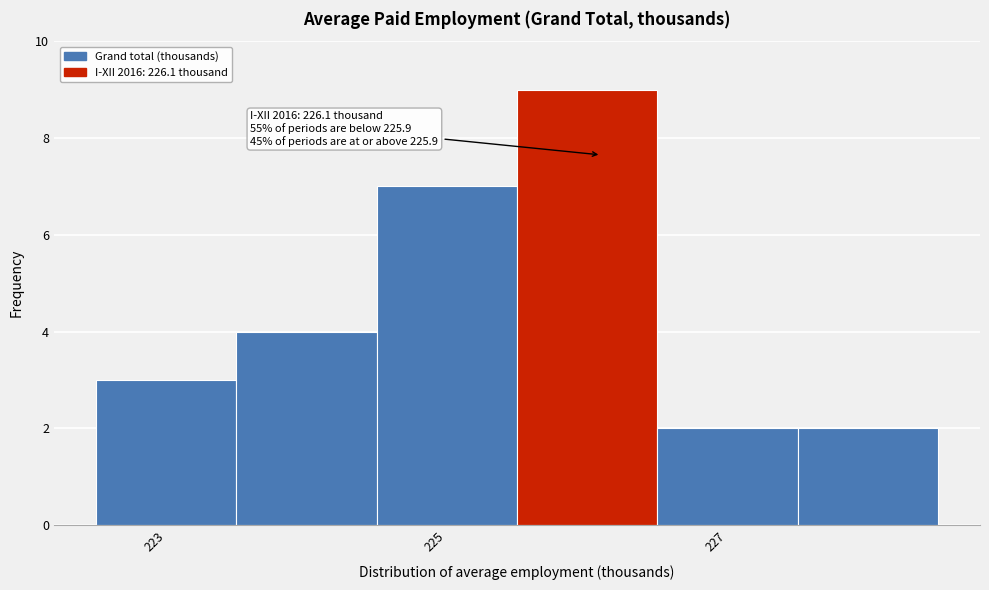

Over which range of the x-axis is the bar tallest?

225.5 to 226.5